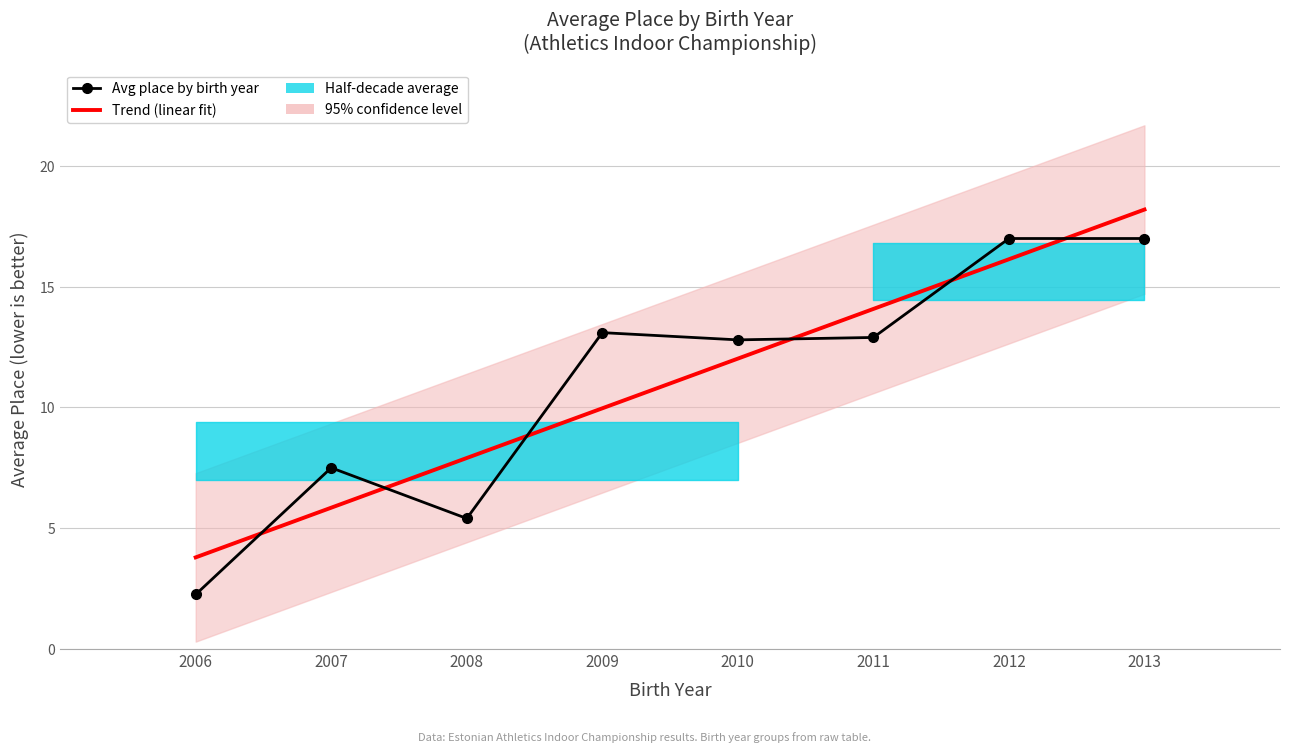

Is the value of Avg place by birth year at 2010 greater than the value of Trend (linear fit) at 2011?

No